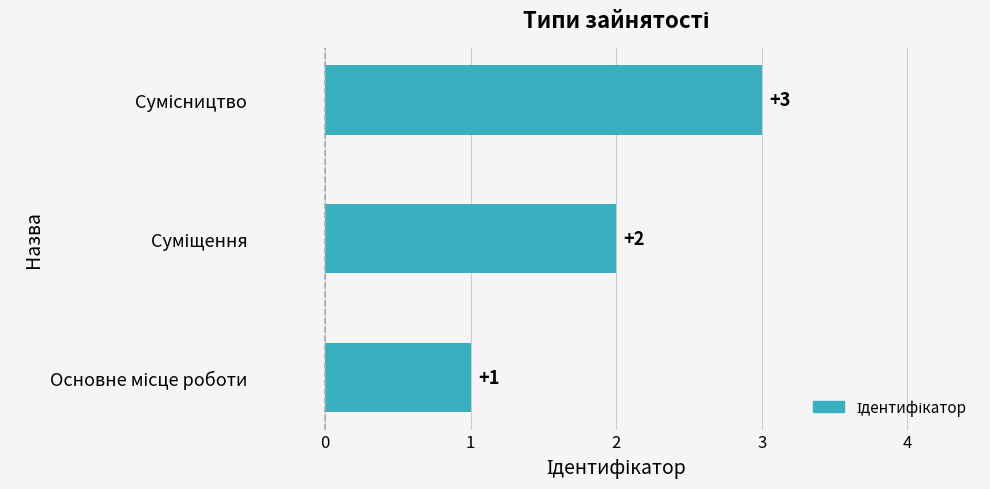

What is the maximum value shown in the chart?

3